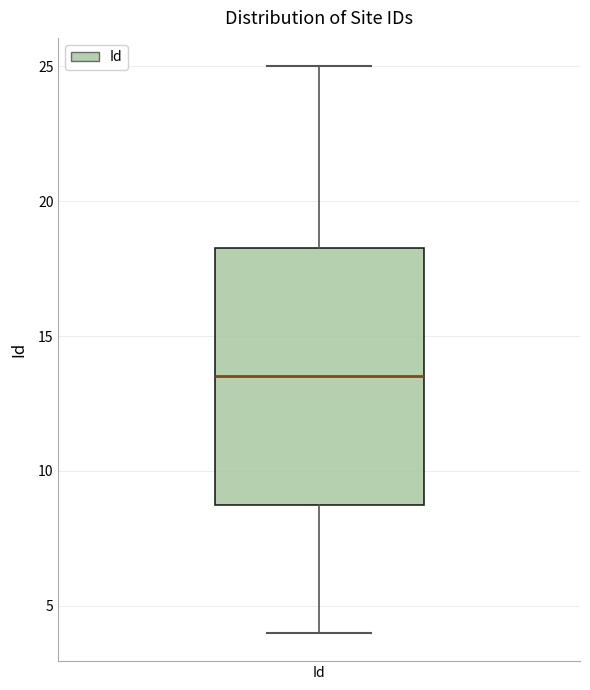

Read this box plot against the y-axis: the position of the median line, the range covered by the box, and the ends of both whiskers. The values are not printed on the chart, so give them approximately, as read against the axis.

median 13.5, box 9.0 to 18.5, whiskers 4.0 to 25.0